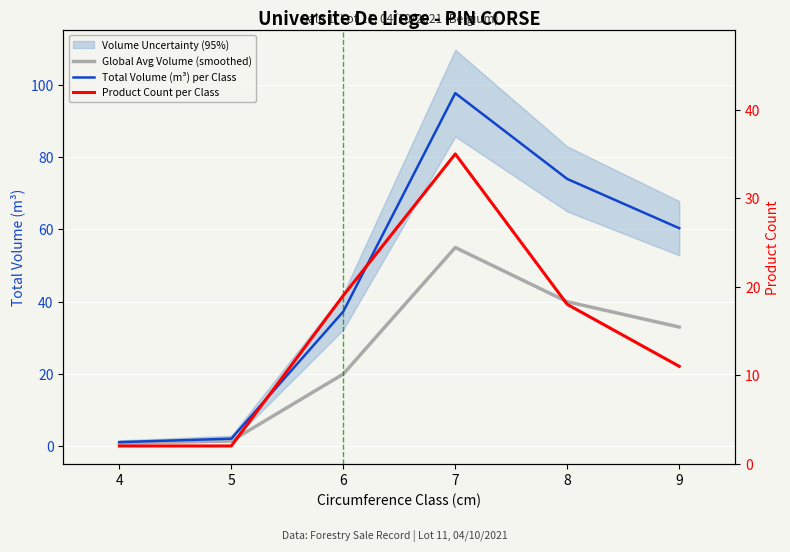

Which series has the widest spread of values?

Total Volume (m³) per Class